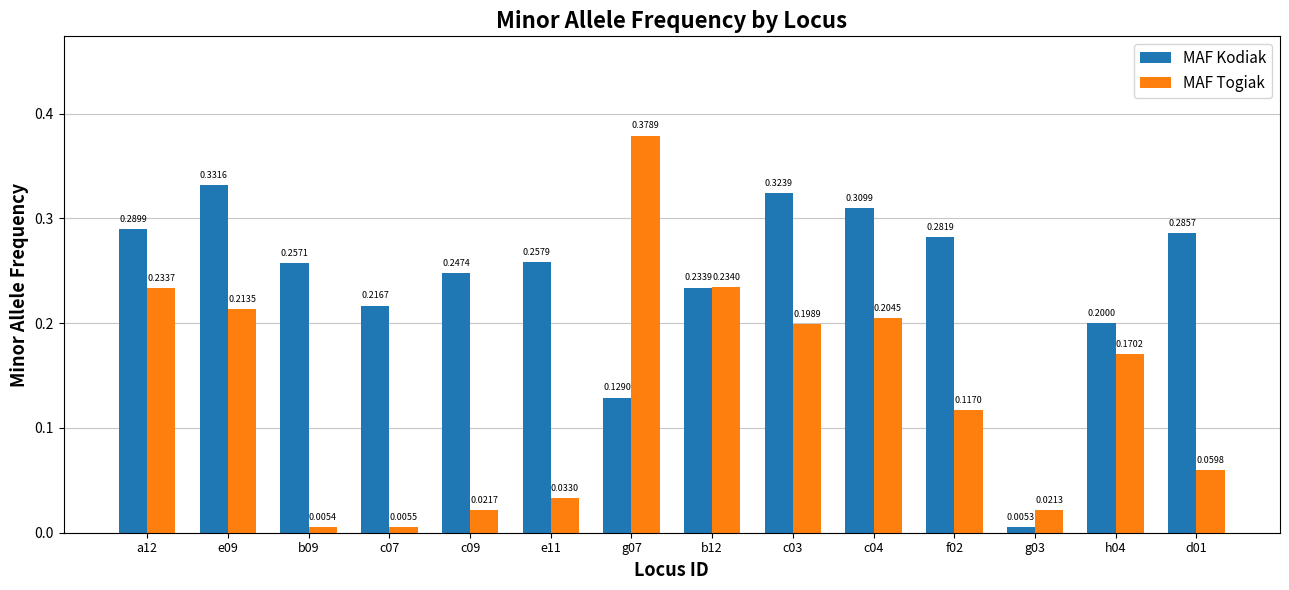

The MAF Togiak series shows 0.2 at f02. True or false?

False